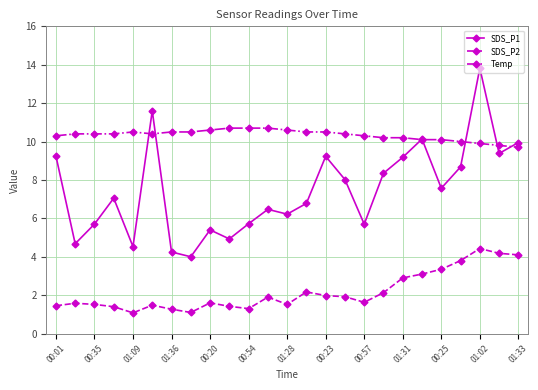

List the series in order of their overall mean, lowest first.

SDS_P2, SDS_P1, Temp